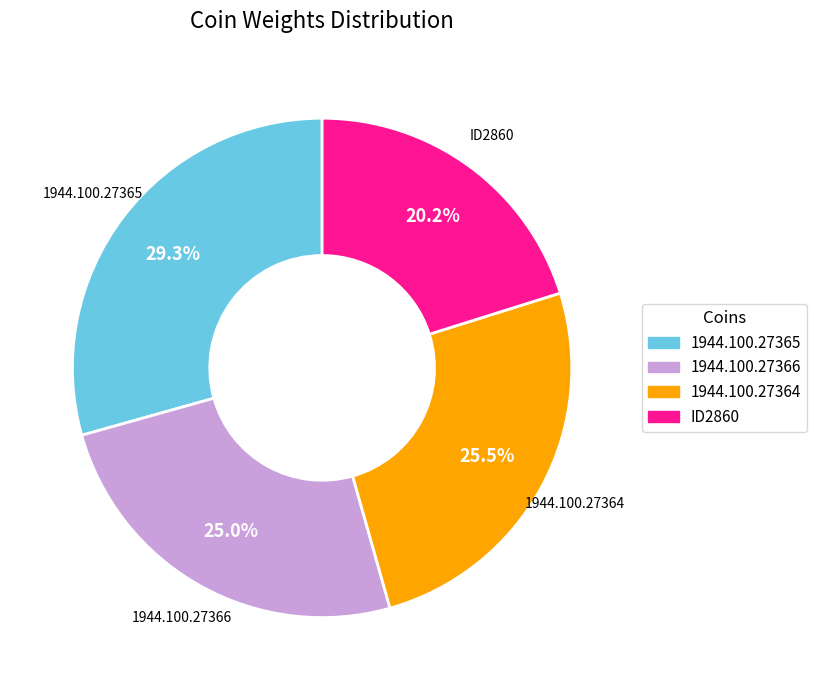

What percentage do ID2860 and 1944.100.27366 together represent?

45.2%